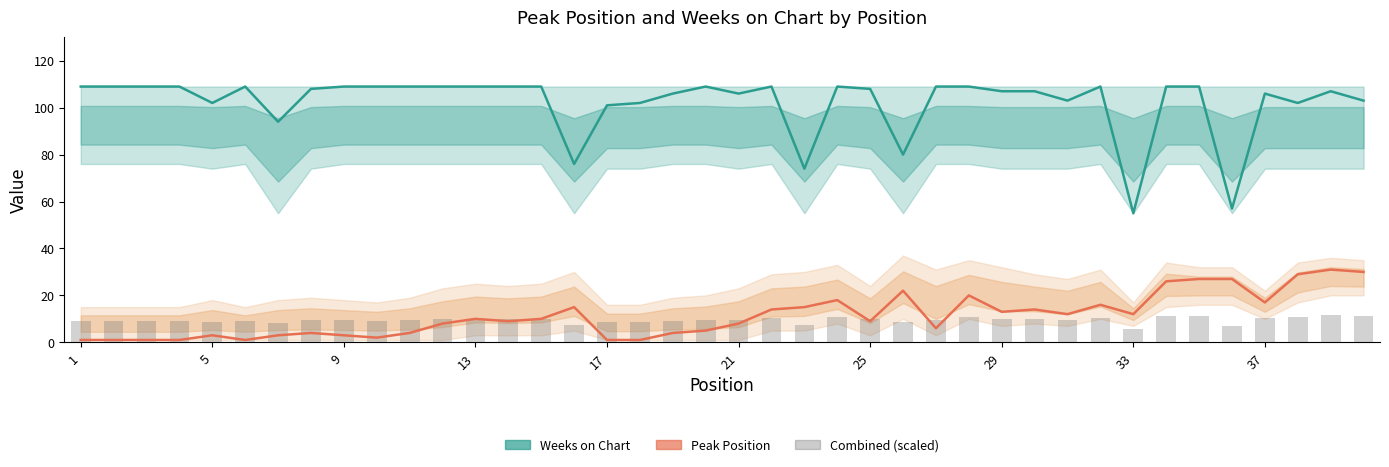

What is the maximum value for Peak Position?

31.0